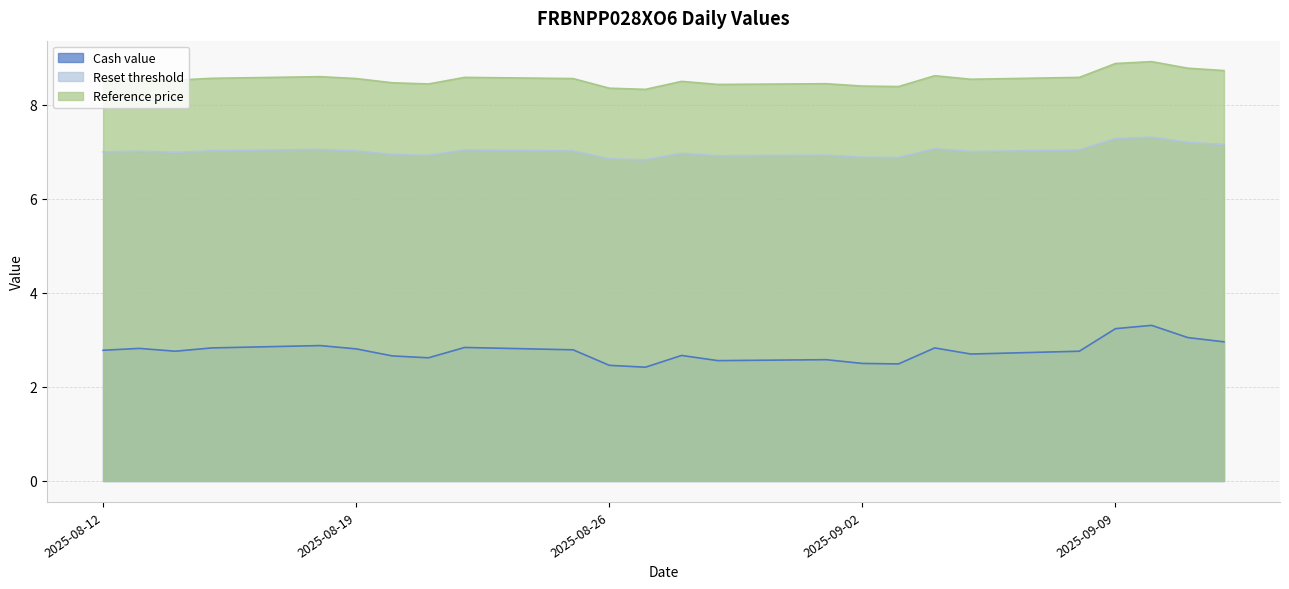

What is the approximate value of Reset threshold at 2025-08-20?

6.9